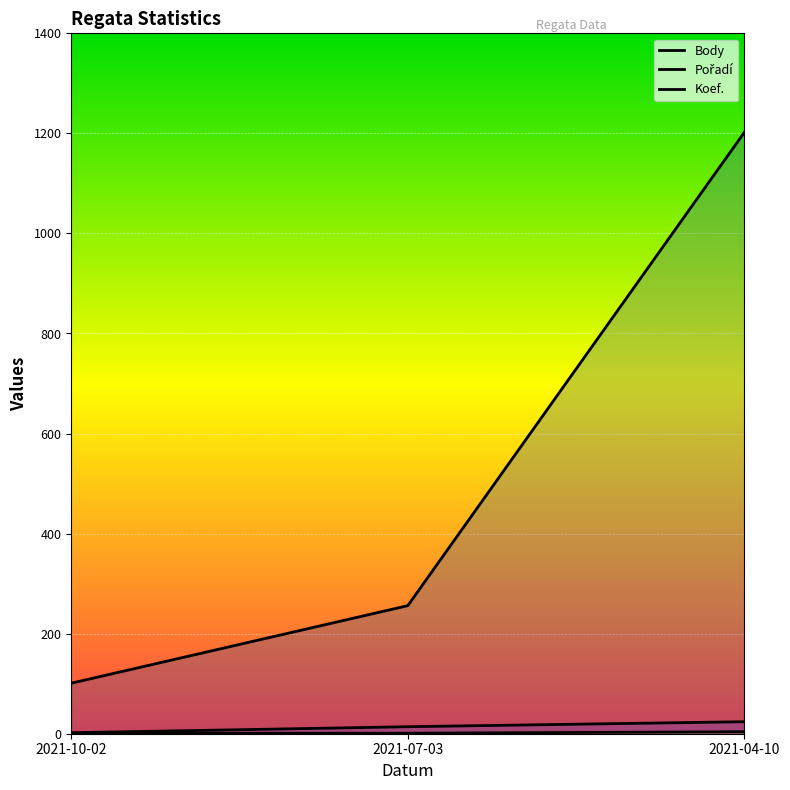

Which series has the largest range (max minus min)?

Body